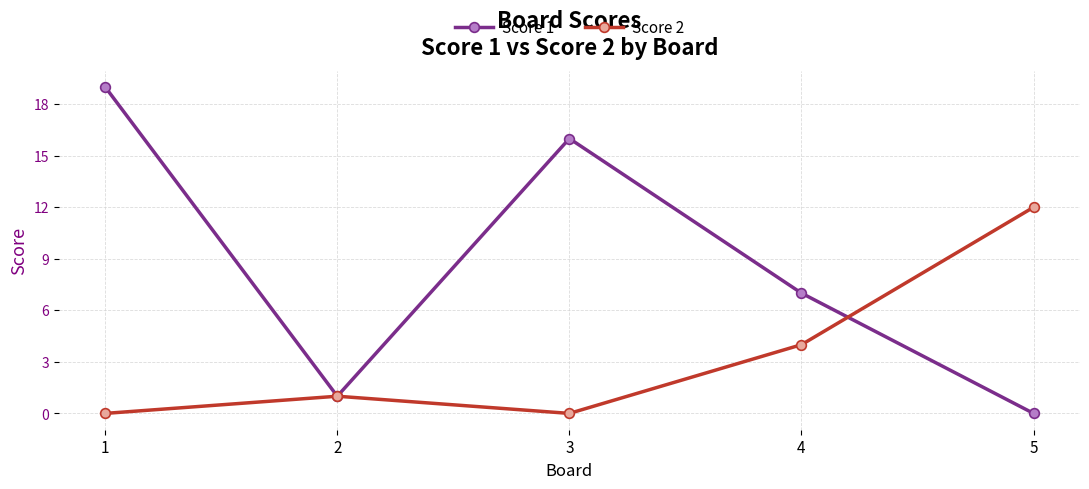

How many interior local peaks does the Score 2 series have?

1